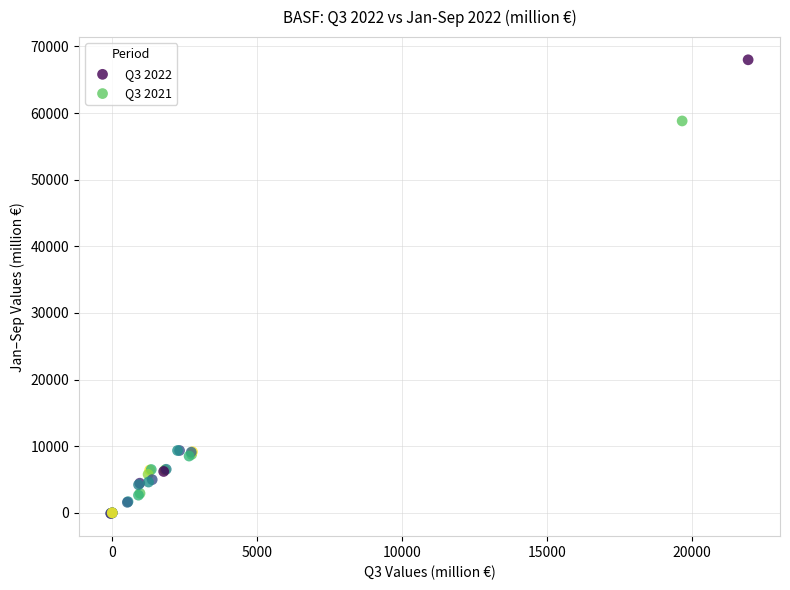

Which series has the widest spread of Y values?

Q3 2022